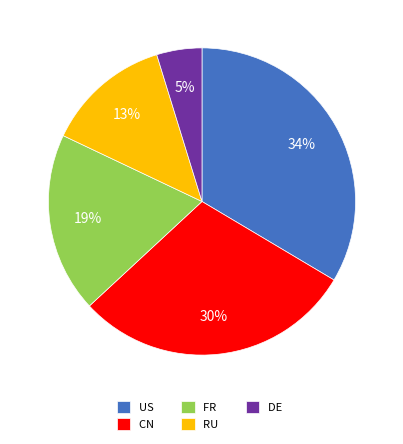

Rank the categories by value from lowest to highest.

DE, RU, FR, CN, US